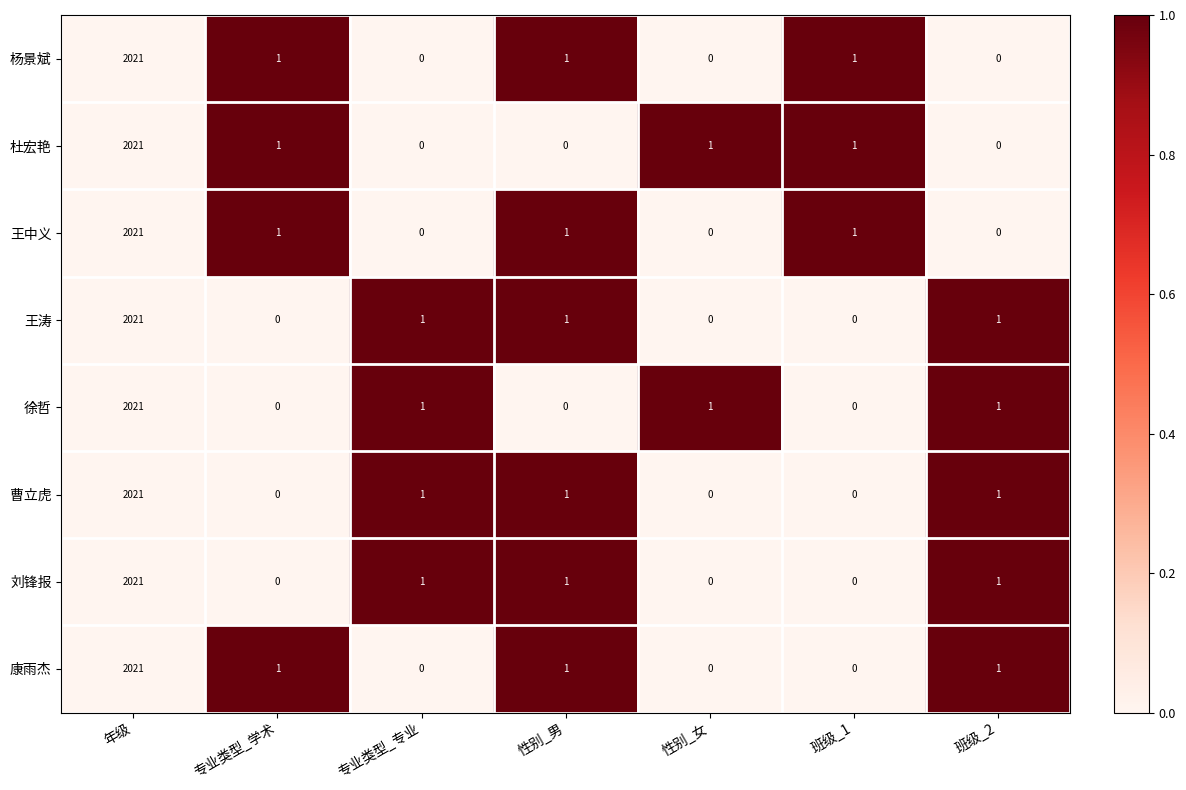

The value of 康雨杰 at 性别_女 is 1103. True or false?

False